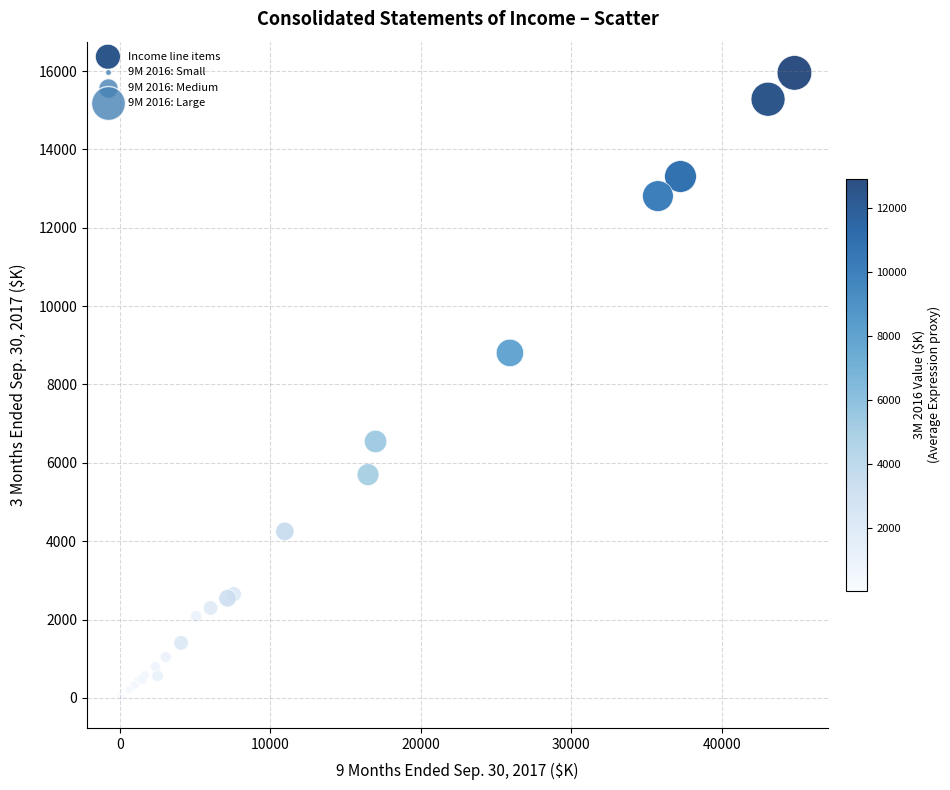

What Y value in the scatter plot is closest to 7991?

8806